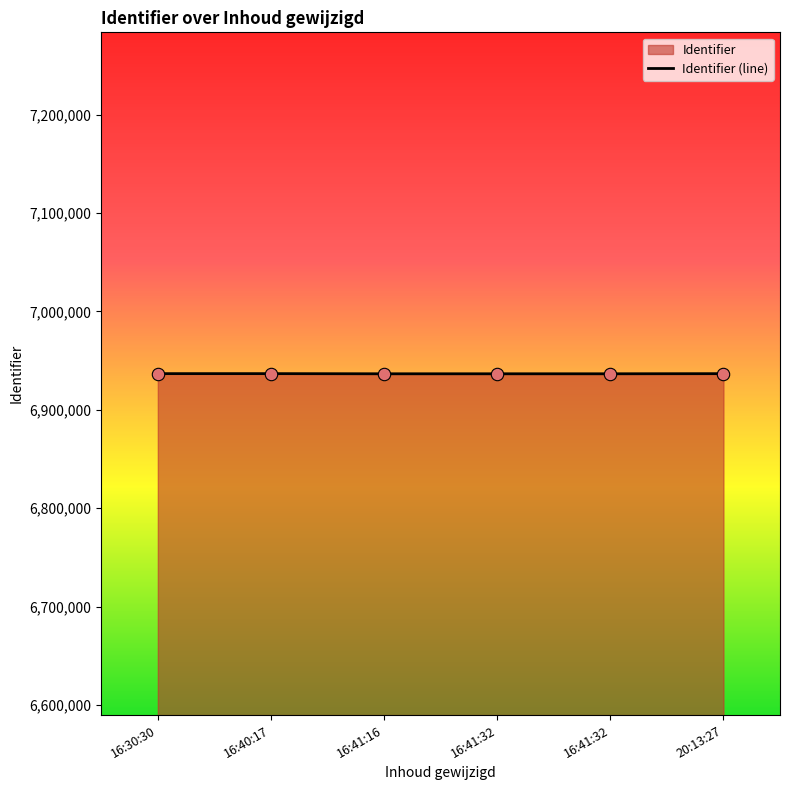

Approximately how many times larger is the value at 20:13:27 compared to 16:40:17?

1.0